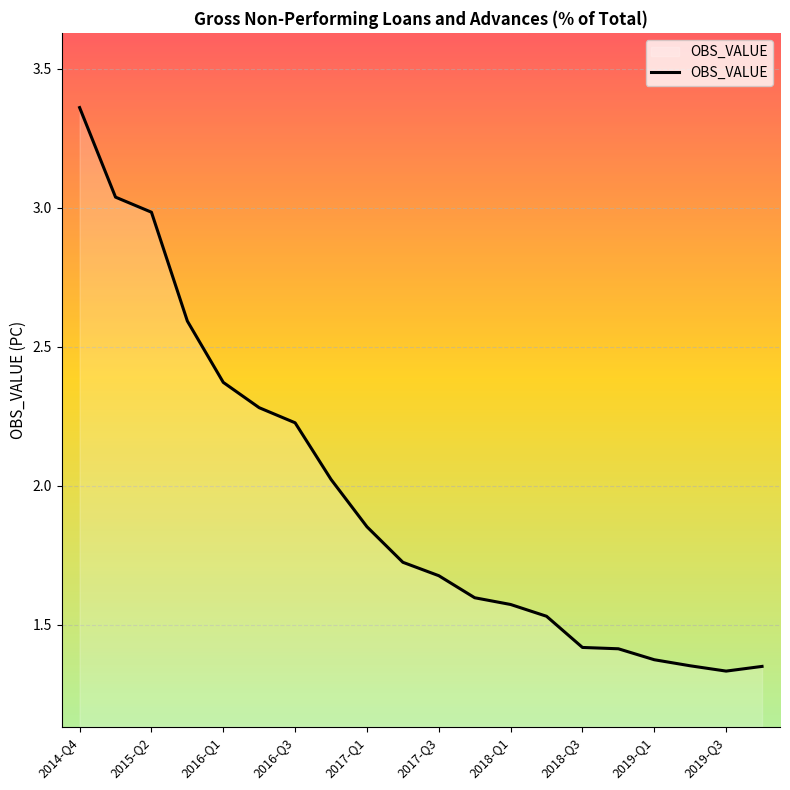

What is the difference between the maximum and minimum values?

2.0